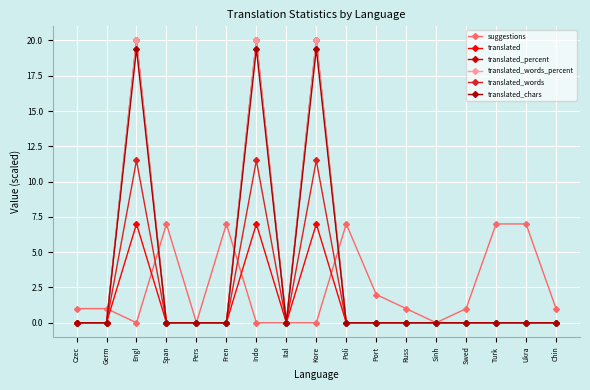

What is the difference between the maximum and minimum values in the translated_percent series?

20.0